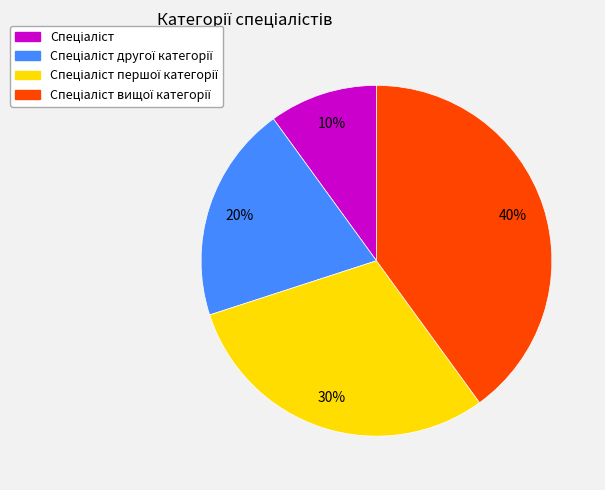

Does any single category account for the majority?

No